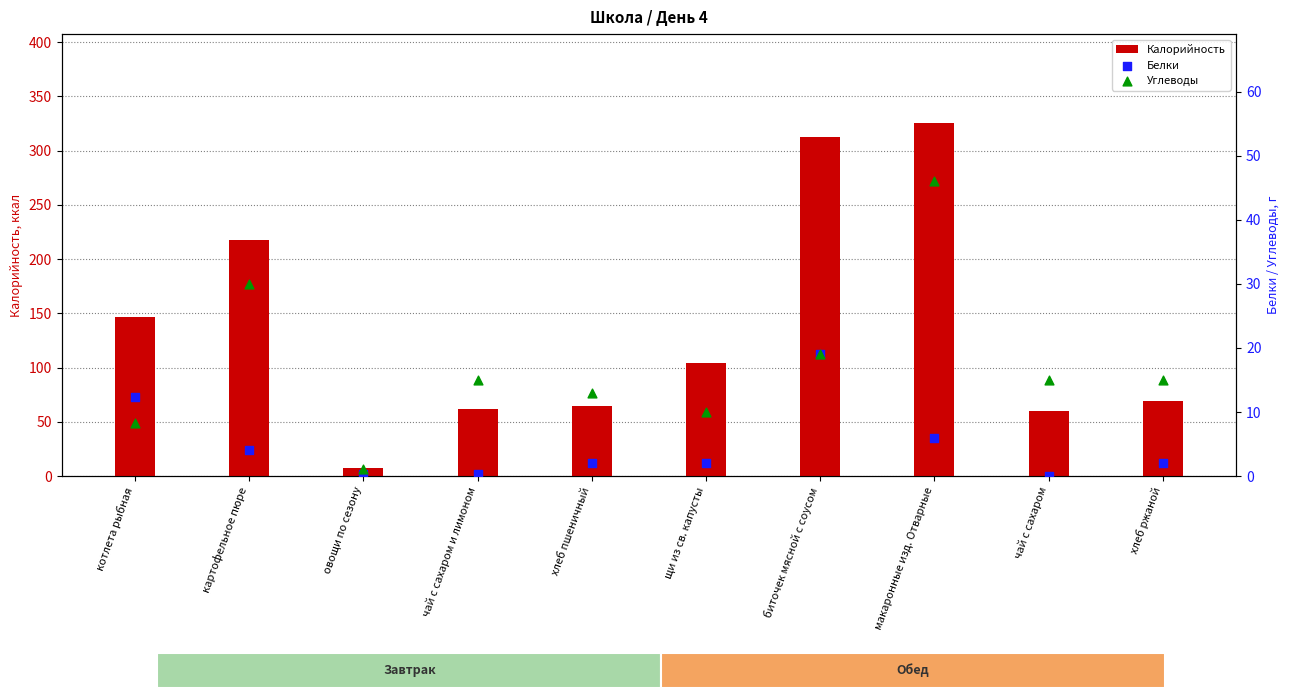

Which series has the largest total across all categories?

Калорийность